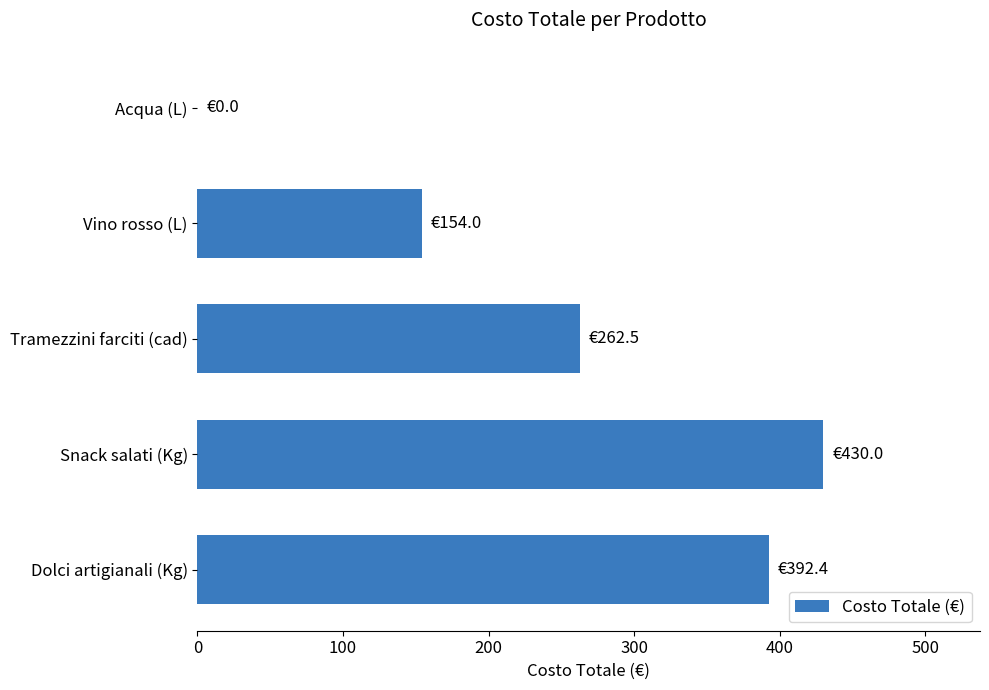

What is the sum of all values?

1238.9